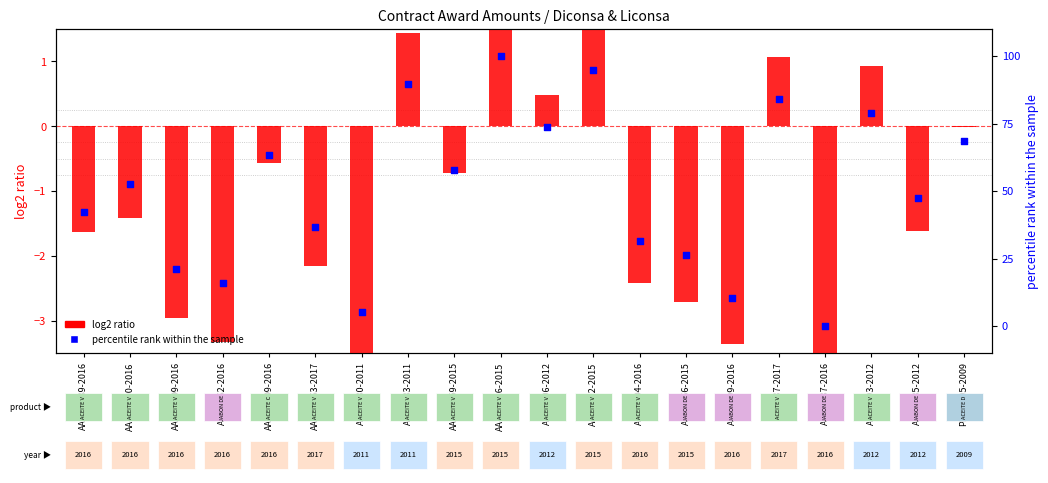

Is the value of log2 ratio at AA-E24000-2016 greater than the value of percentile rank within the sample at AA-E13759-2015?

No